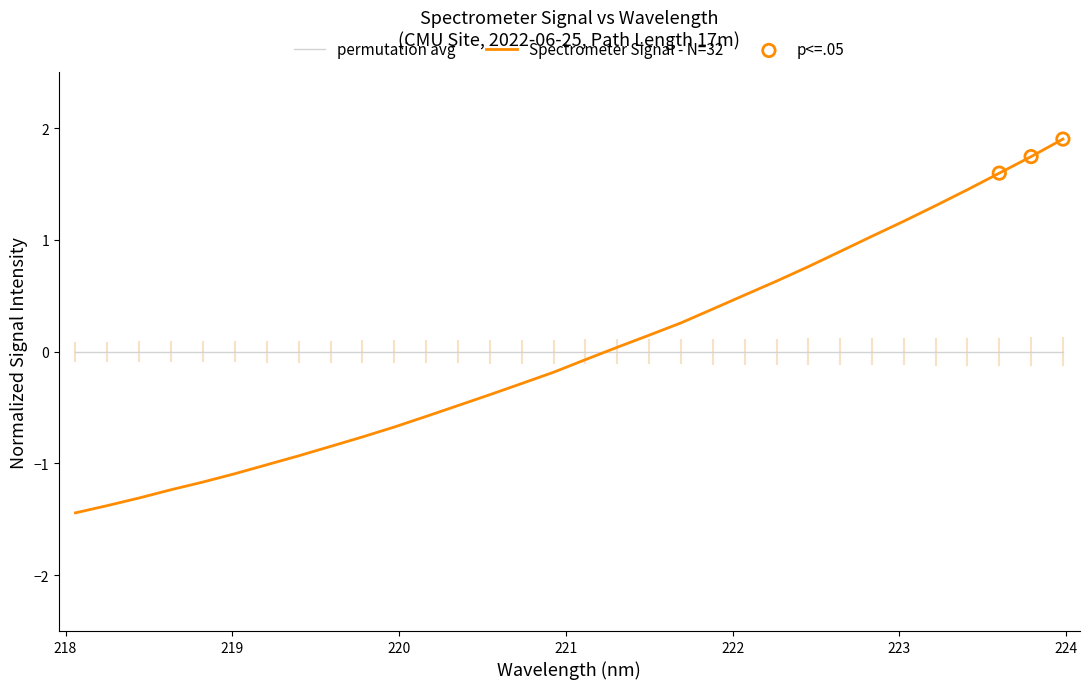

Which series has the widest spread of values?

Spectrometer Signal - N=32